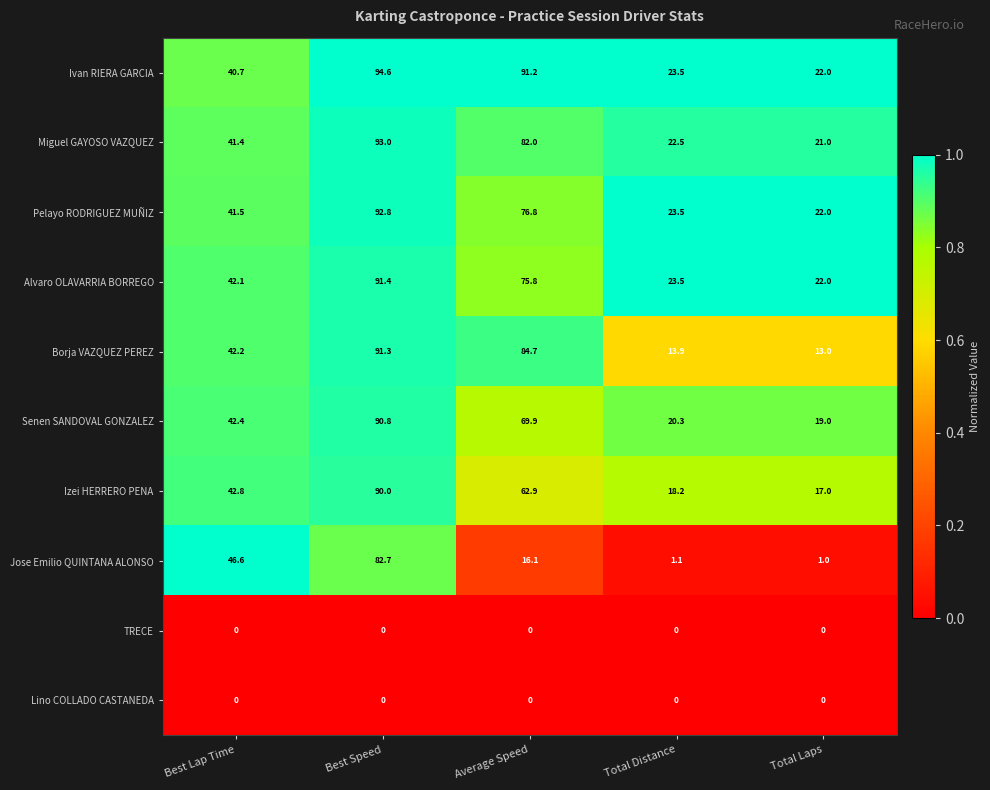

Which series has the widest spread of values?

Jose Emilio QUINTANA ALONSO